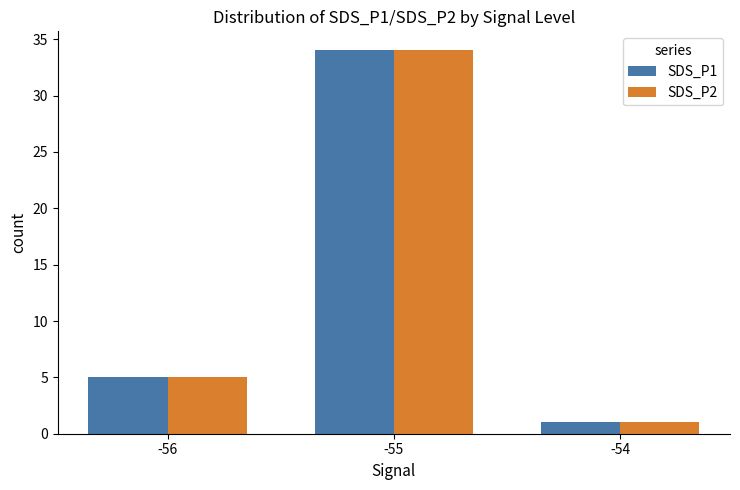

Rank the categories by SDS_P1 value from lowest to highest.

-54, -56, -55